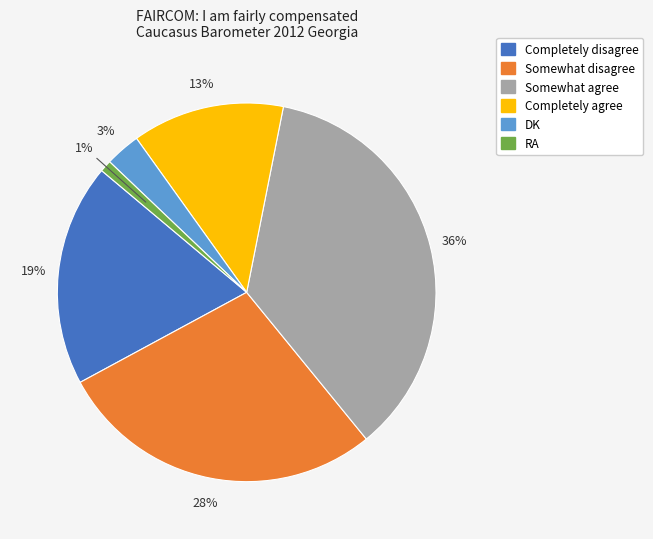

How many slices are in this pie chart?

6